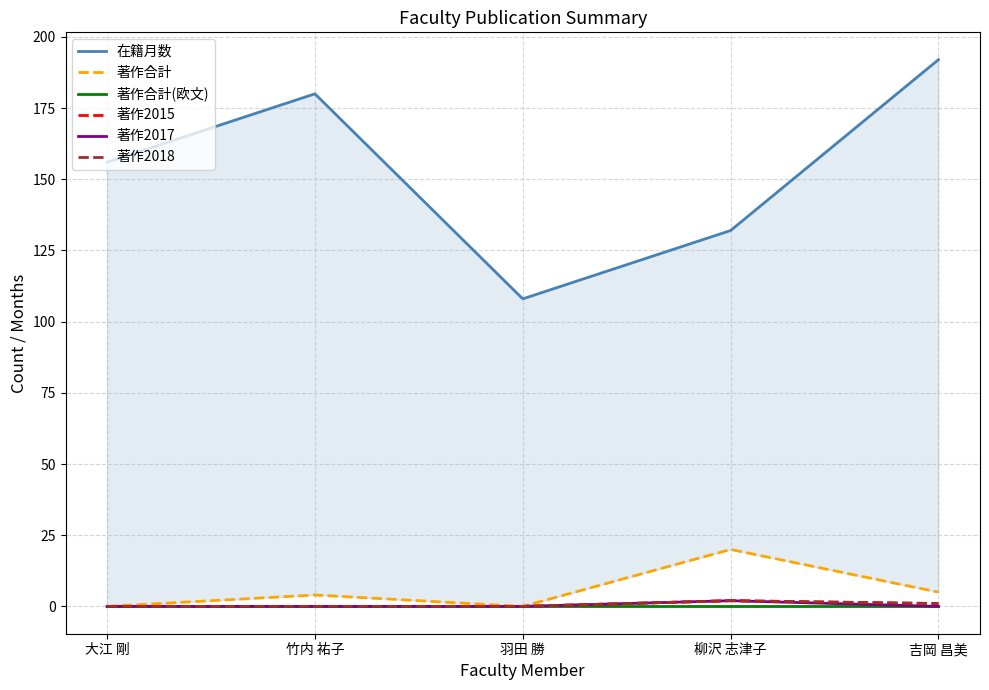

What is the label of the 5th point from the right?

大江 剛